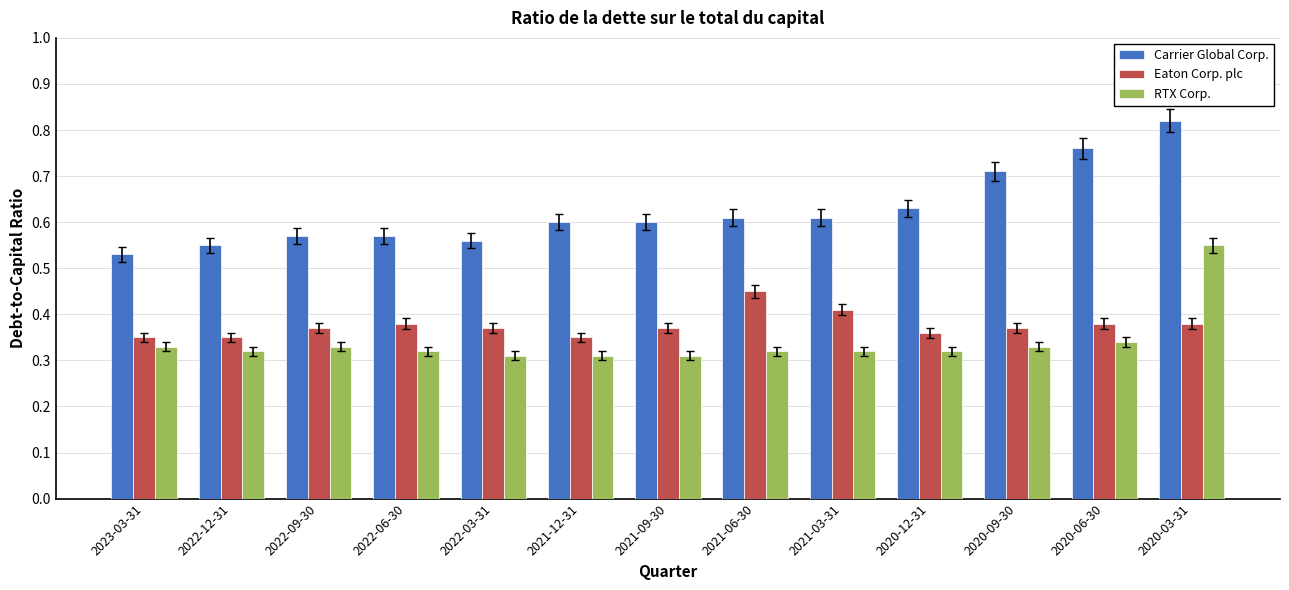

The value of RTX Corp. at 2021-12-31 is 0.2. True or false?

False